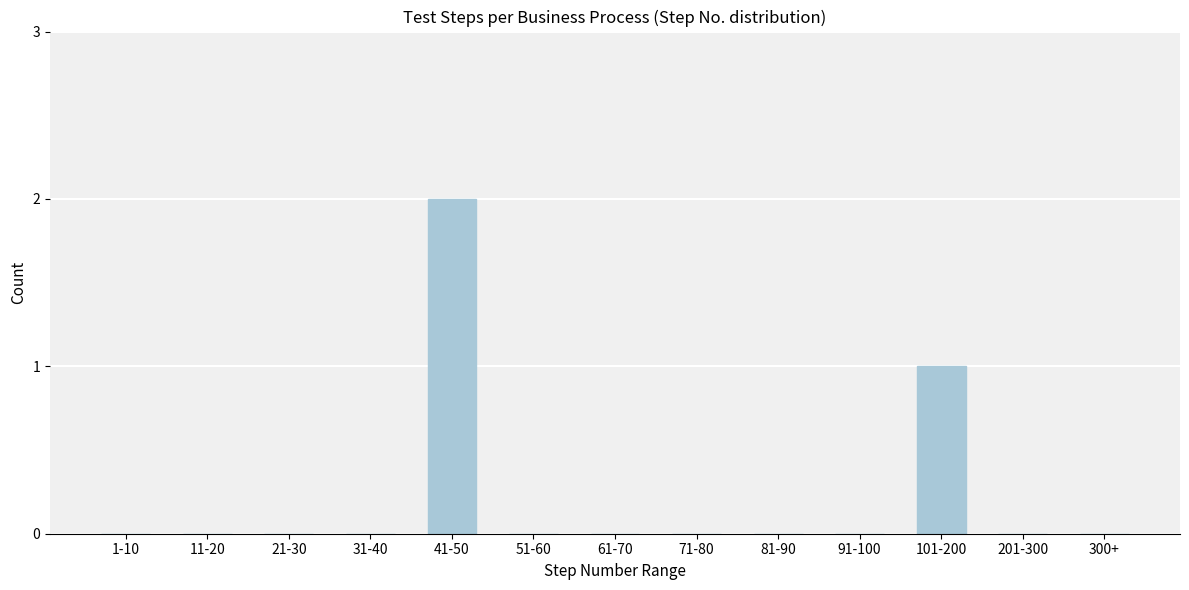

Reading left to right, what are all the values shown in this chart?

1-10=0	11-20=0	21-30=0	31-40=0	41-50=2	51-60=0	61-70=0	71-80=0	81-90=0	91-100=0	101-200=1	201-300=0	300+=0